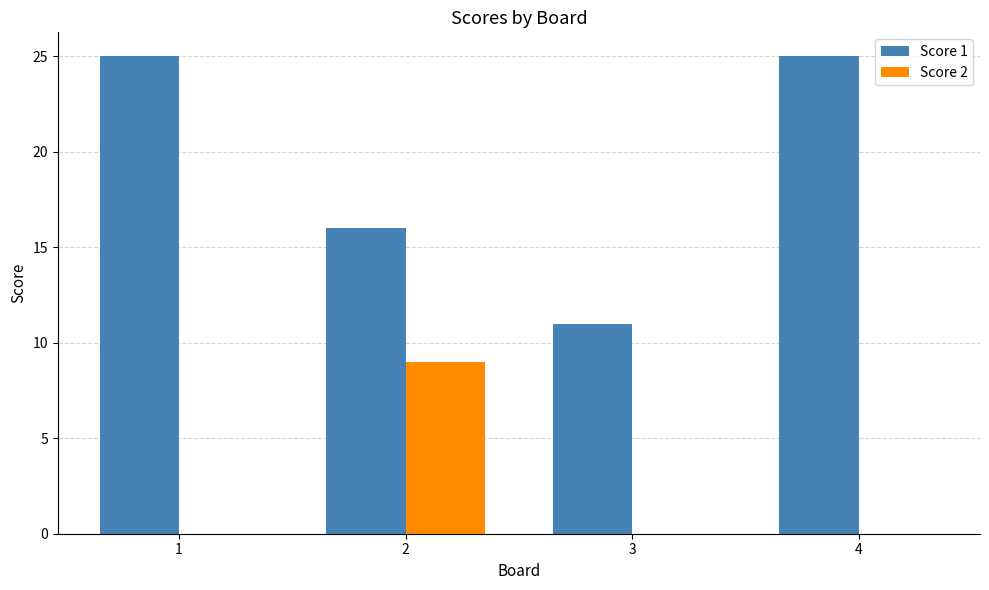

Reading left to right, transcribe all the data shown in this chart.

Score 1: 25	16	11	25
Score 2: 0	9	0	0